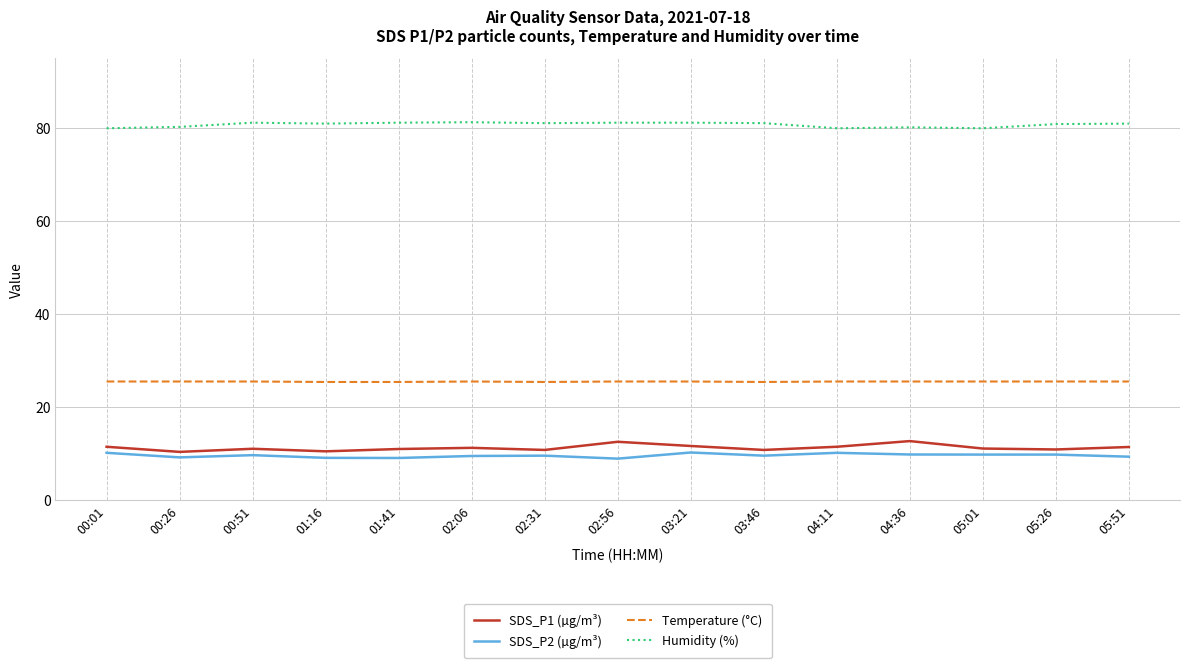

True or false: Humidity (%) has a value of 17.3 at 00:01.

False